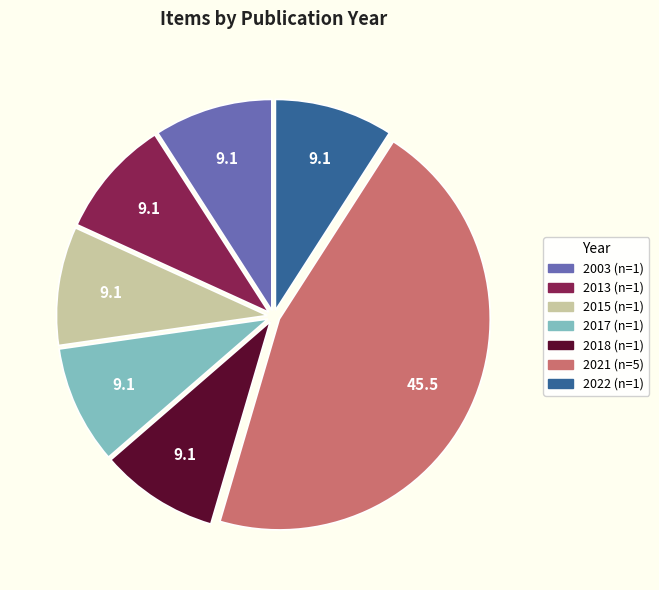

Is there any slice that represents more than half of the pie?

No